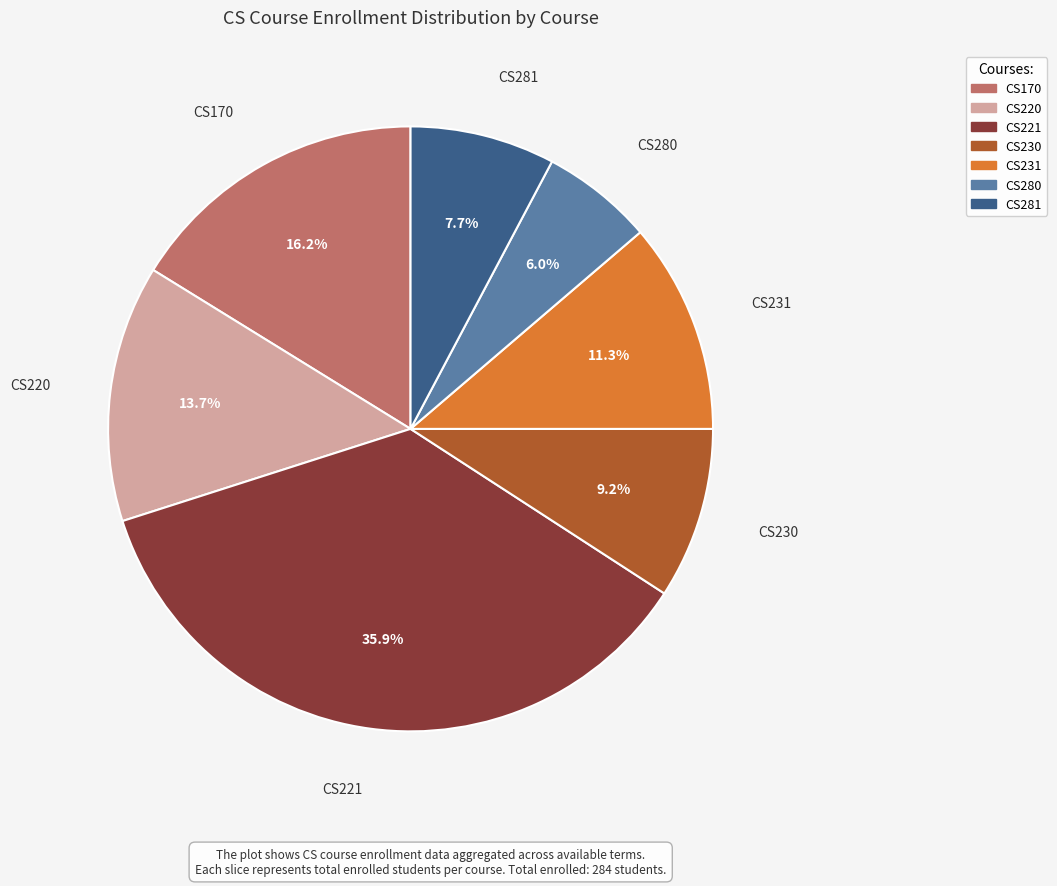

True or false: CS230 accounts for 24% of the total.

False